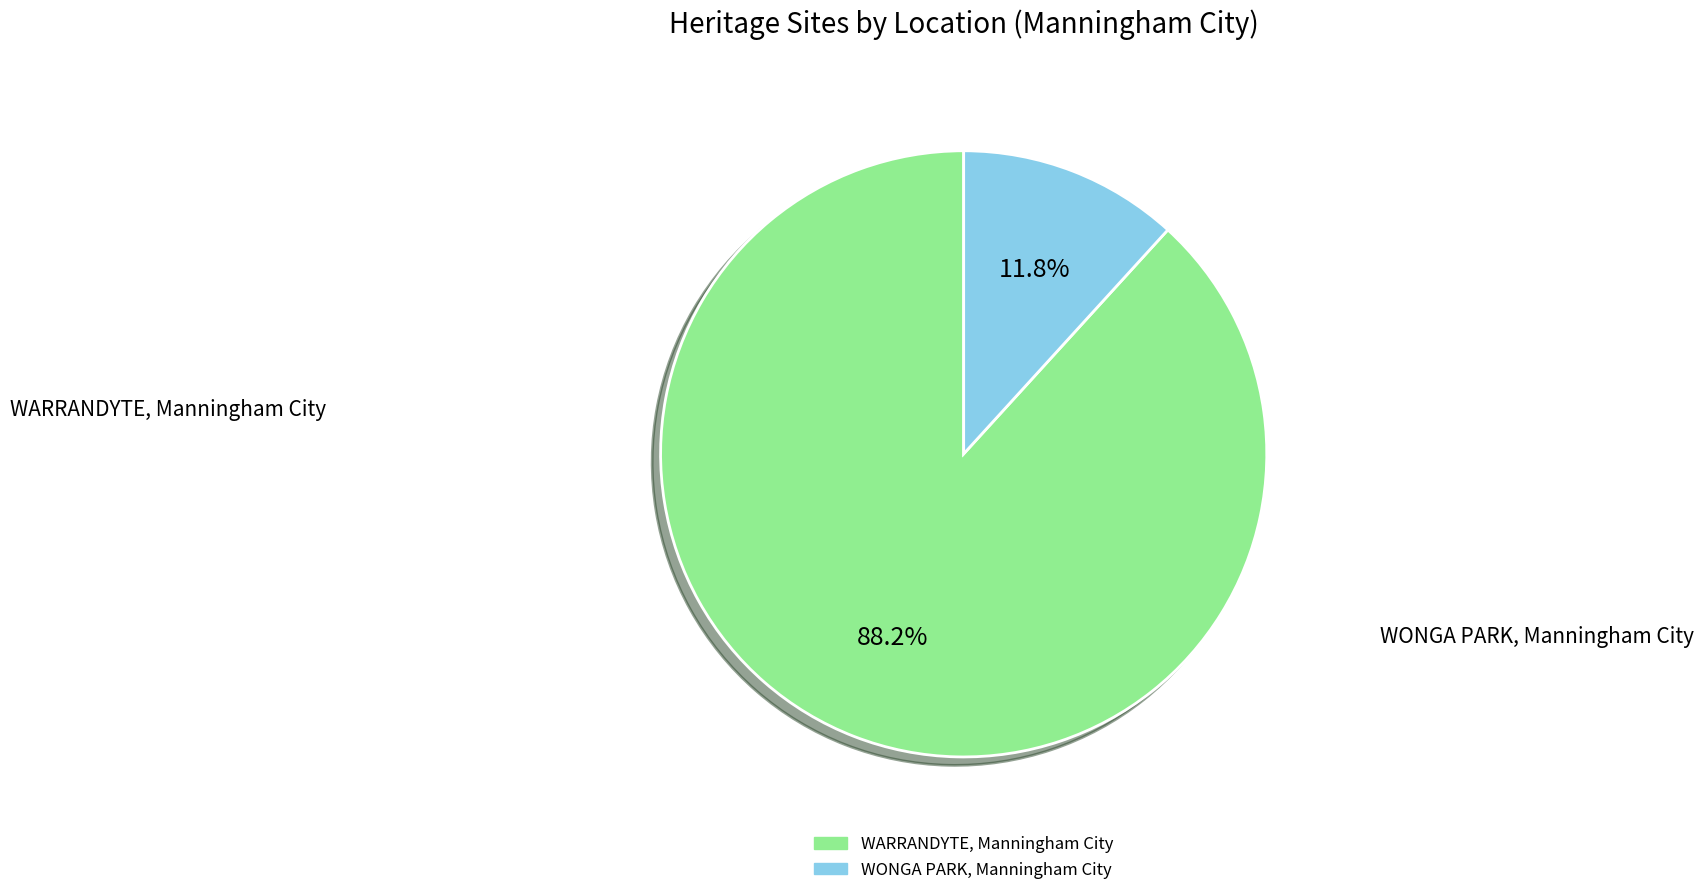

Is there a majority slice in this chart?

Yes